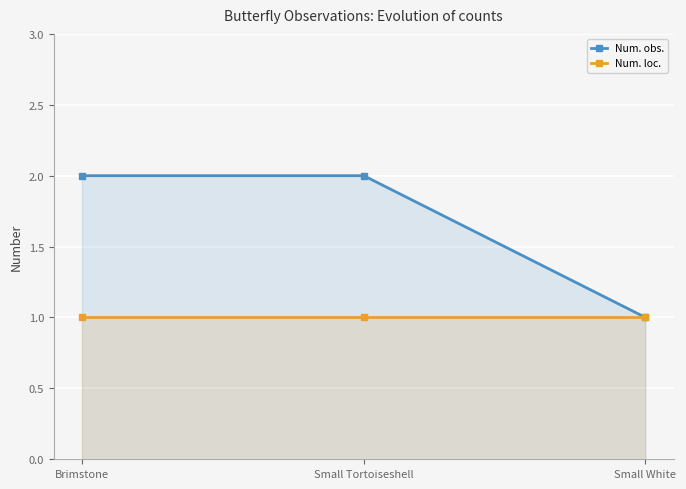

Which series has the largest total across all categories?

Num. obs.